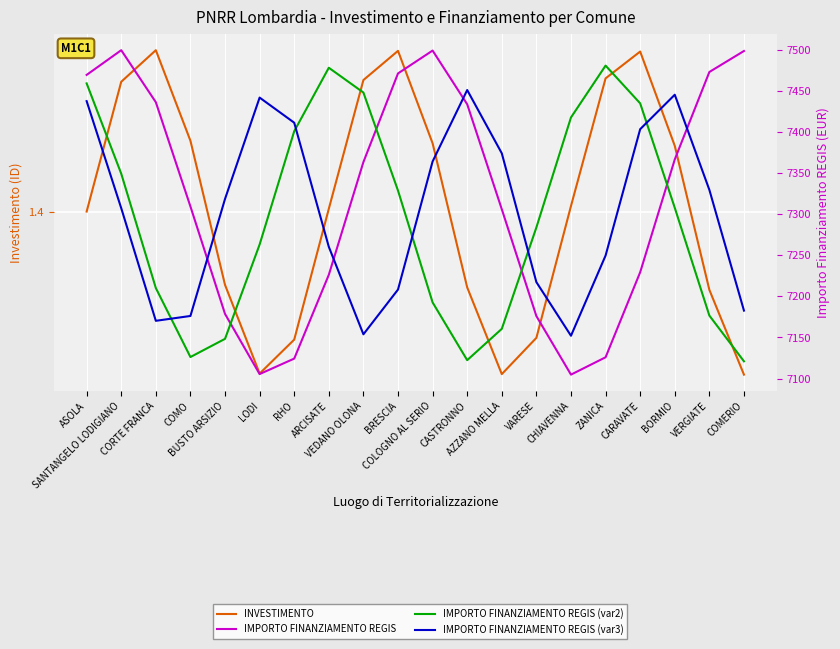

At CORTE FRANCA, list the series in order from smallest to largest.

INVESTIMENTO, IMPORTO FINANZIAMENTO REGIS (var3), IMPORTO FINANZIAMENTO REGIS (var2), IMPORTO FINANZIAMENTO REGIS